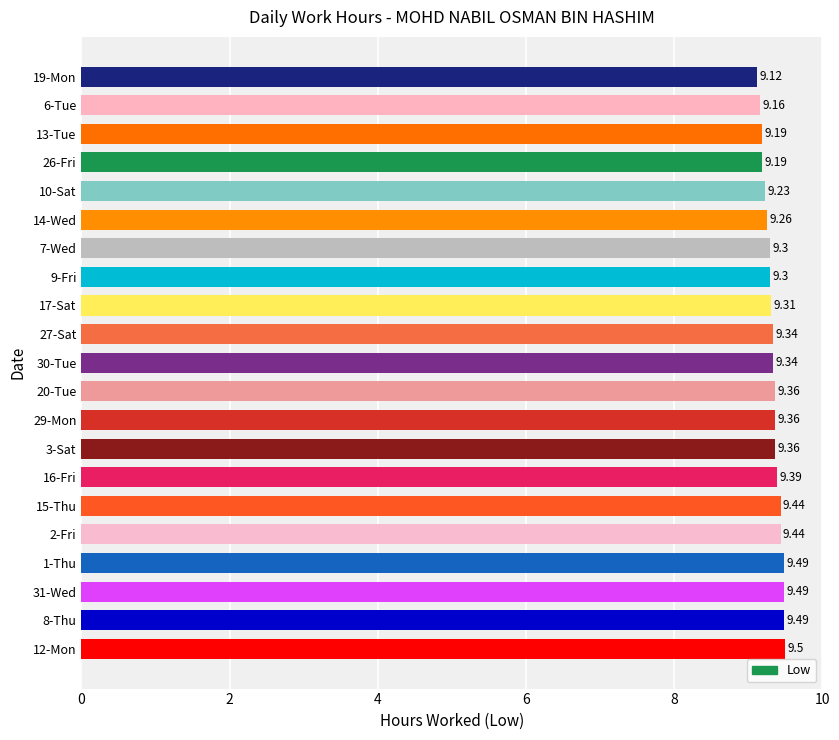

Between 30-Tue and 26-Fri, which is larger?

30-Tue